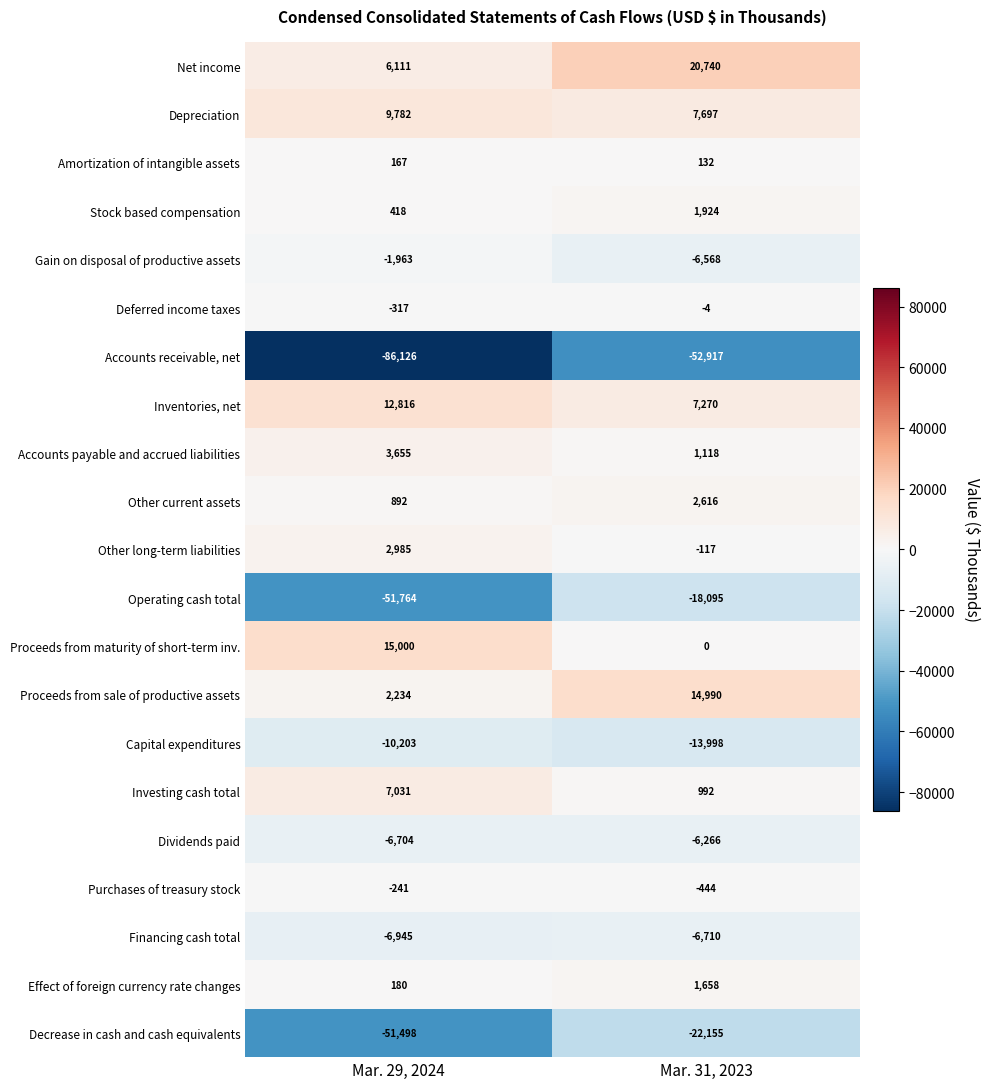

Which category has the lowest value in the Purchases of treasury stock series?

Mar. 31, 2023